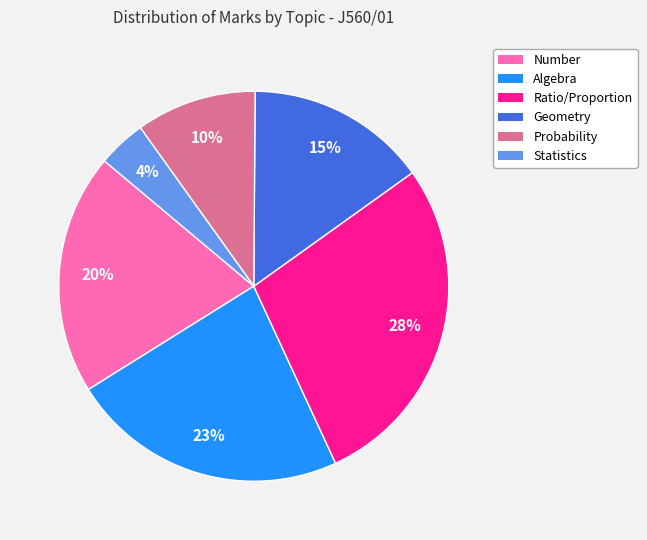

Which category has the biggest portion of the pie?

Ratio/Proportion